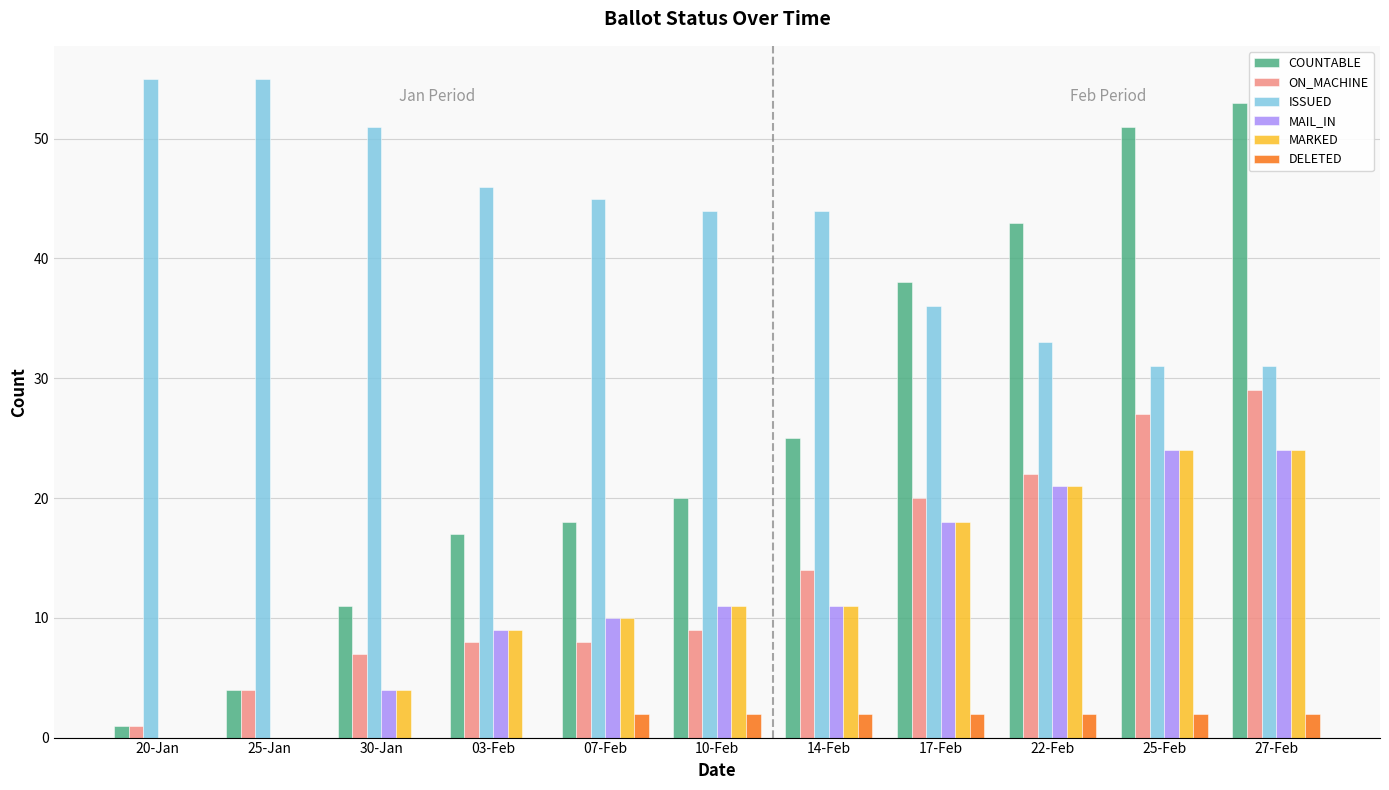

What is the sum of the MAIL_IN values at 03-Feb and 17-Feb?

27